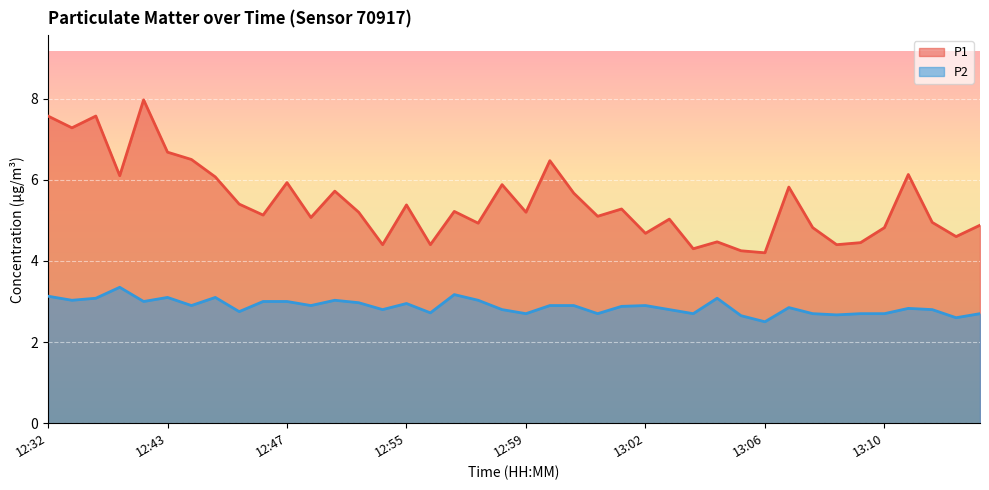

What value does the P2 series have at 12:54?

2.8